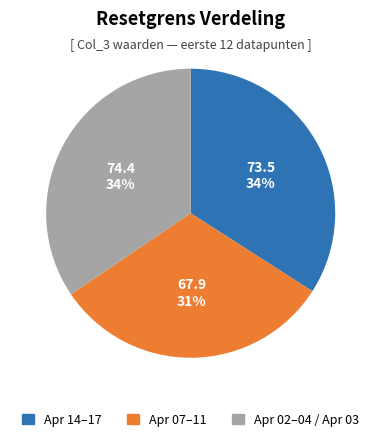

Is there any slice that represents more than half of the pie?

No